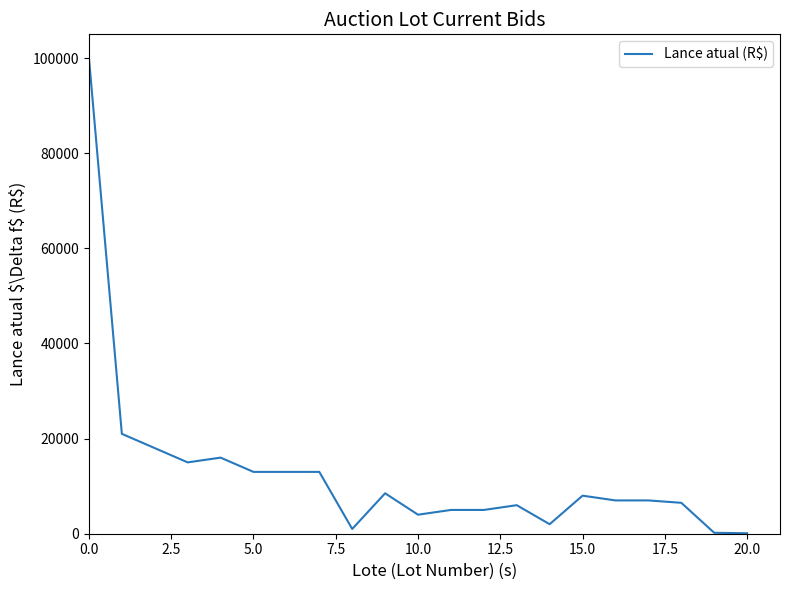

What is the difference between the maximum and minimum values?

99900